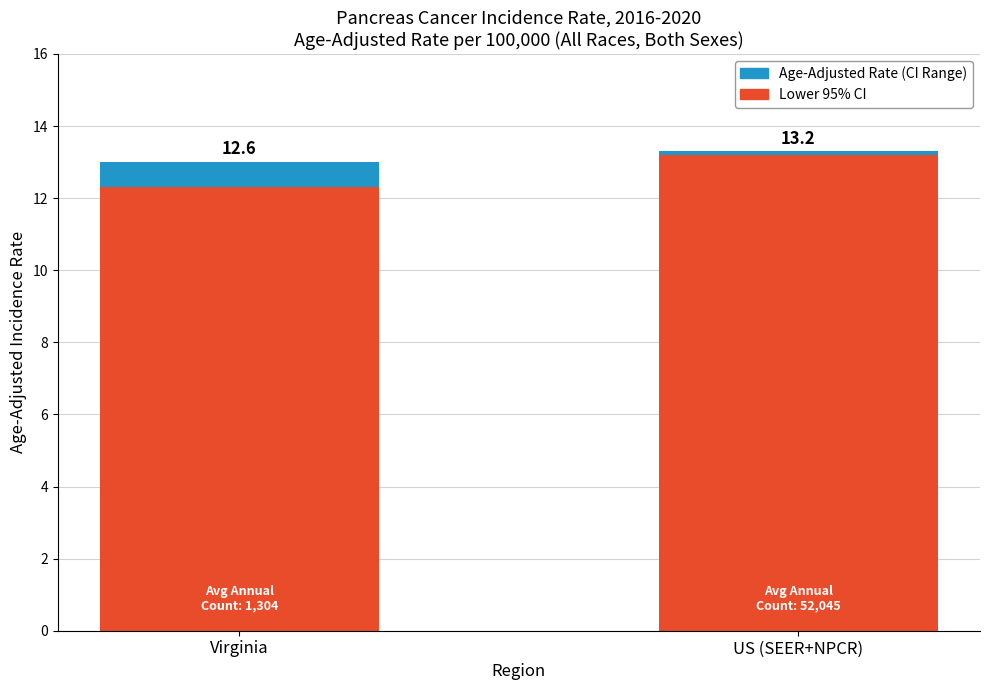

At which category is the sum across all series the highest?

US (SEER+NPCR)